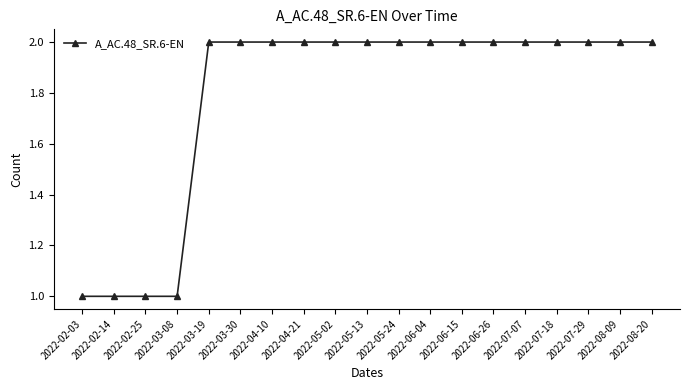

What is the label of the 16th point from the right?

2022-03-08